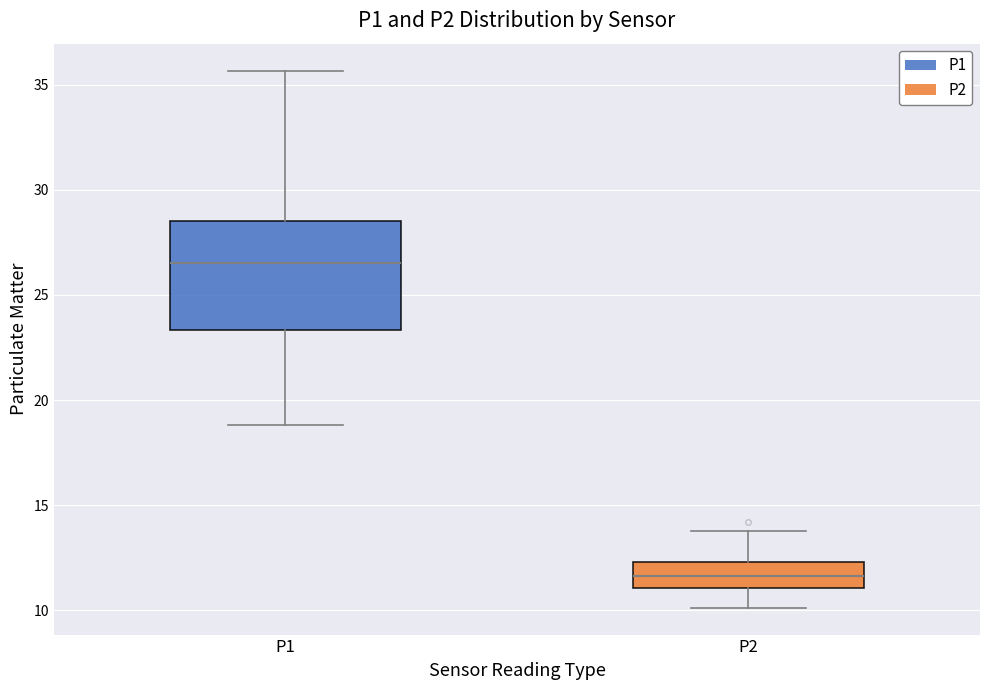

Where is the lower edge of the box for P1 on the y-axis? The values are not printed on the chart, so give them approximately, as read against the axis.

23.5